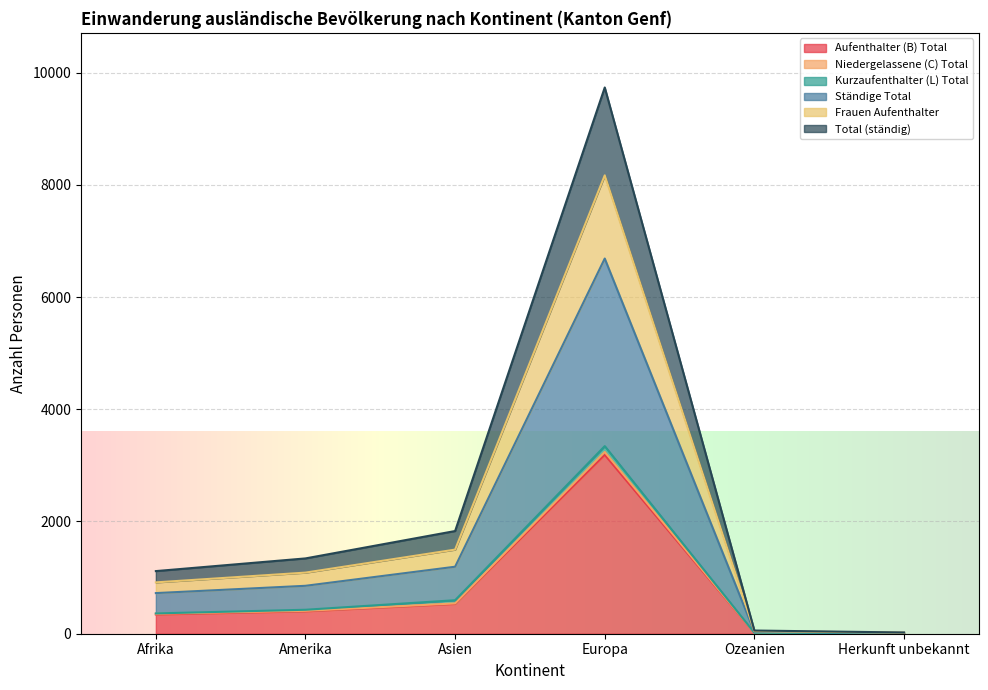

What is the difference between the second highest and second lowest values in the Aufenthalter (B) Total series?

516